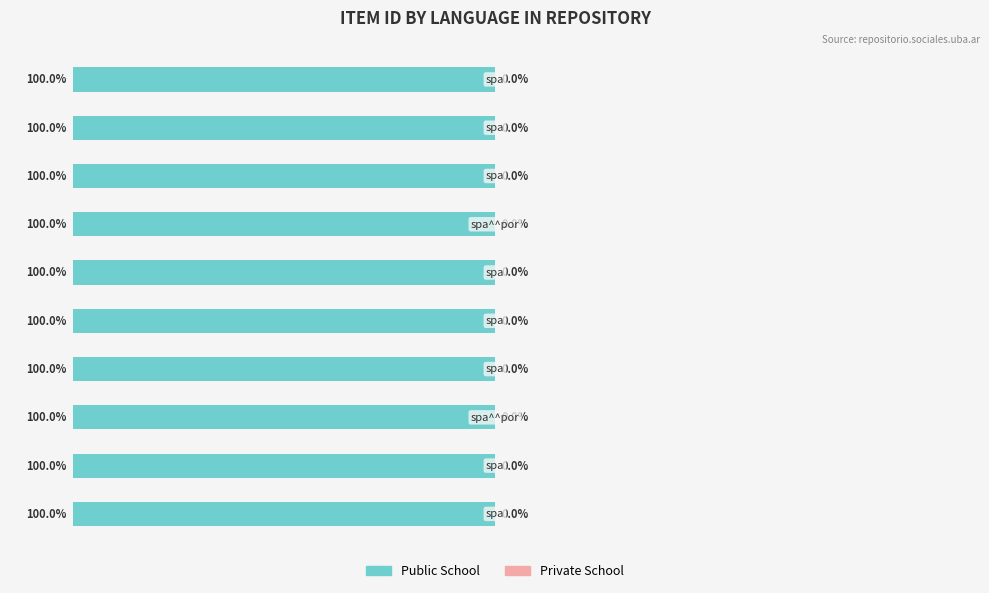

Reading left to right, transcribe all the data shown in this chart.

Public School: 991=991	810=810	1922=1922	2104=2104	596=596	566=566	3204=3204	4074=4074	816=816	1958=1958
Private School: 991=0	810=0	1922=0	2104=0	596=0	566=0	3204=0	4074=0	816=0	1958=0